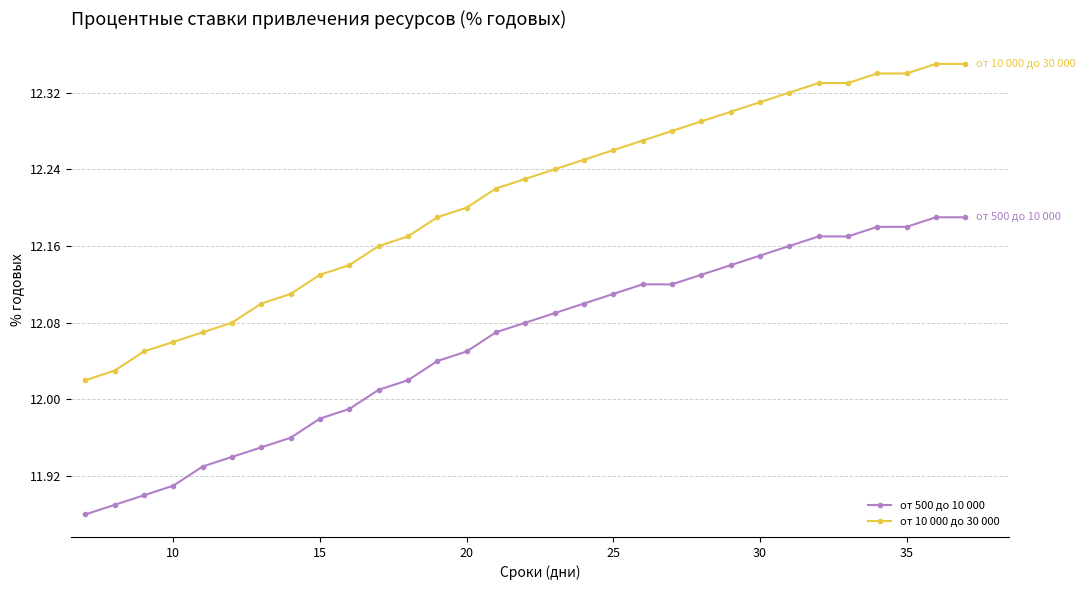

True or false: от 500 до 10 000 and от 10 000 до 30 000 cross at least once.

False